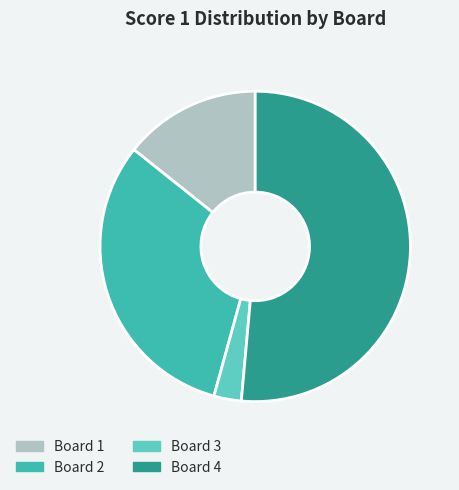

Approximately how many times larger is the value at Board 1 compared to Board 4?

0.3